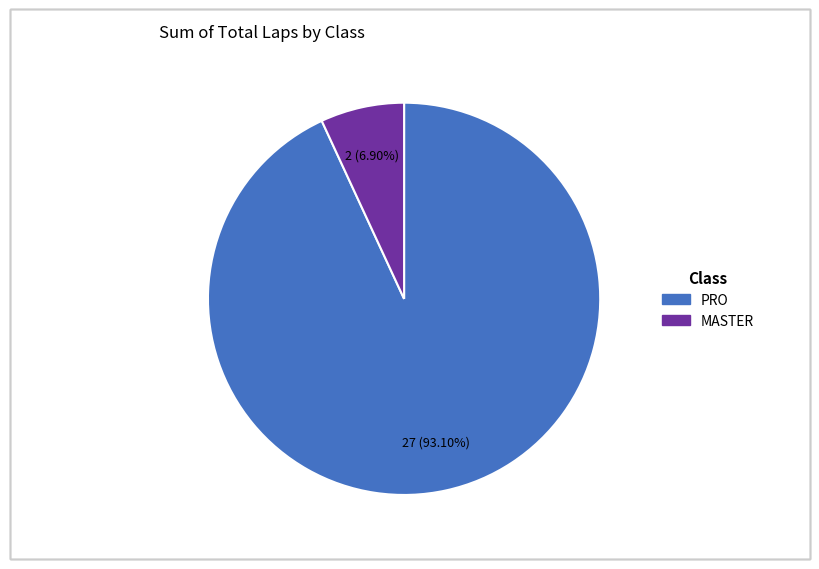

Does any single category account for the majority?

Yes